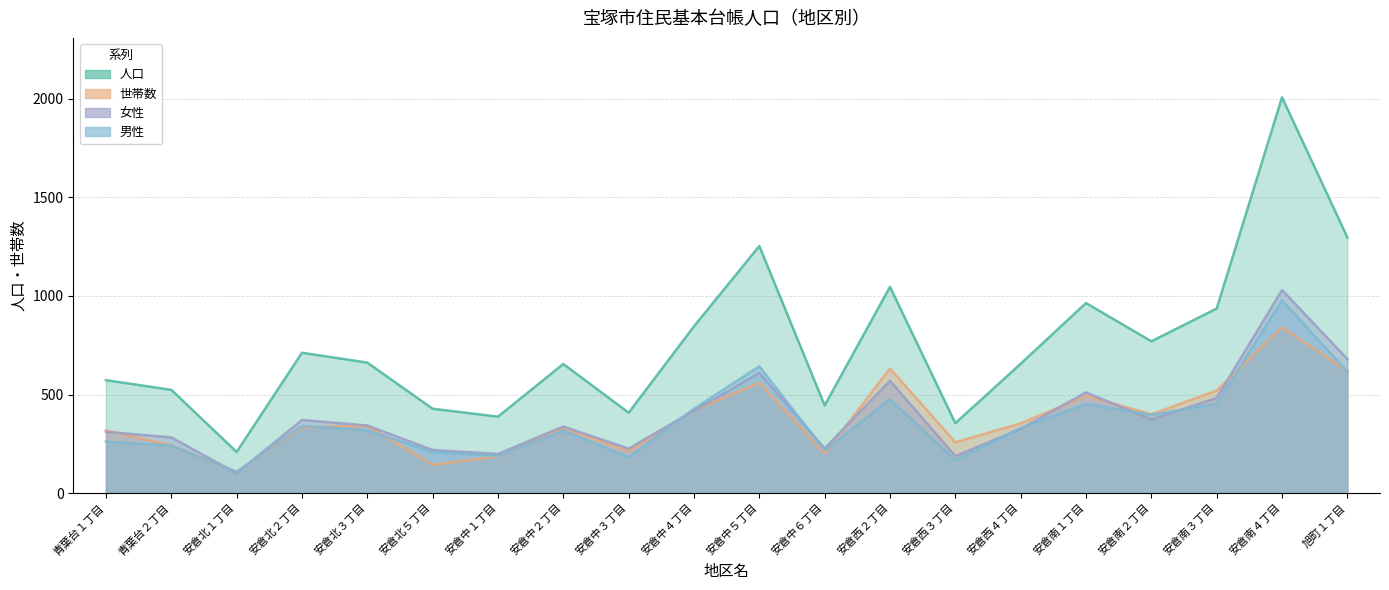

True or false: 女性 and 人口 cross at least once.

False